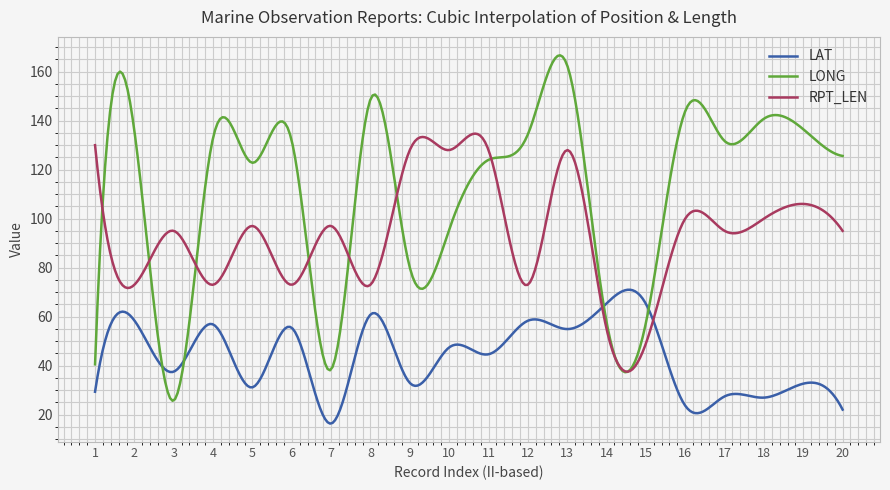

Which series has the largest total across all categories?

LONG